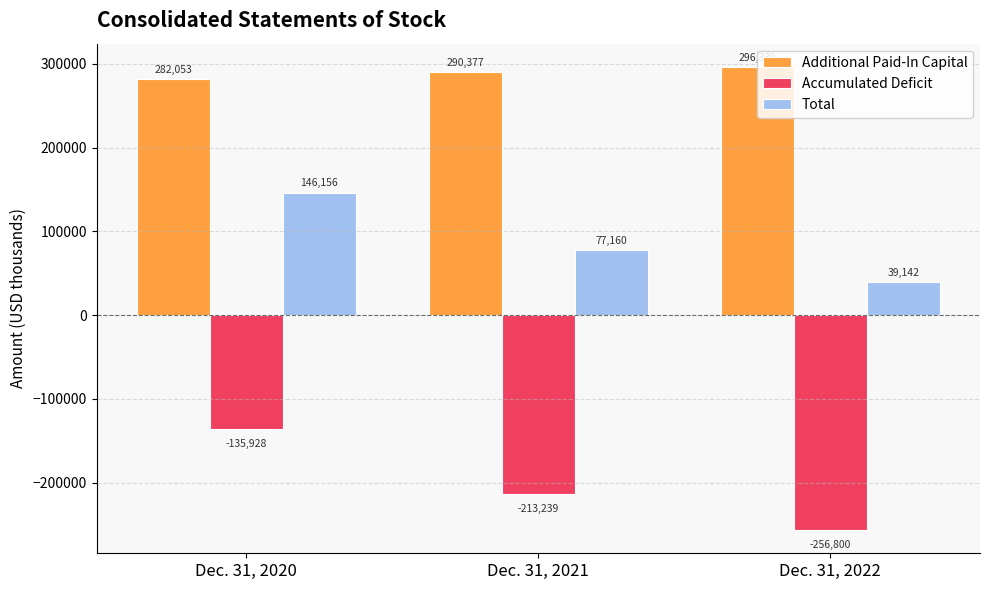

What is the value of the Accumulated Deficit bar at the 1st from the left?

-135928